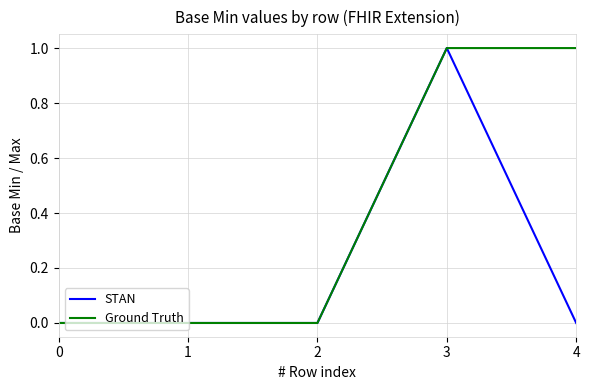

Which series changed the most between 2 and 4?

Ground Truth